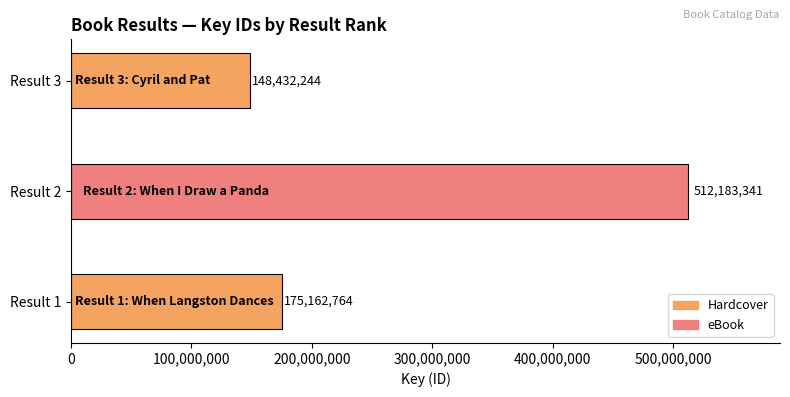

What is the smallest value displayed?

148432244